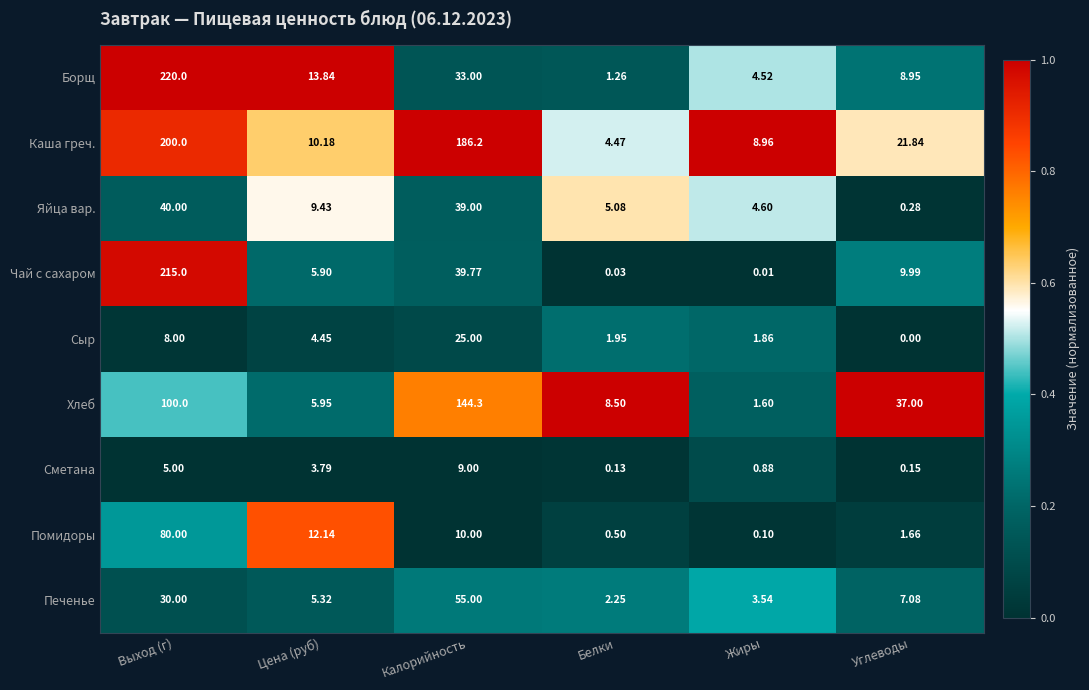

At which category does the chart reach its peak across all series?

Выход (г)